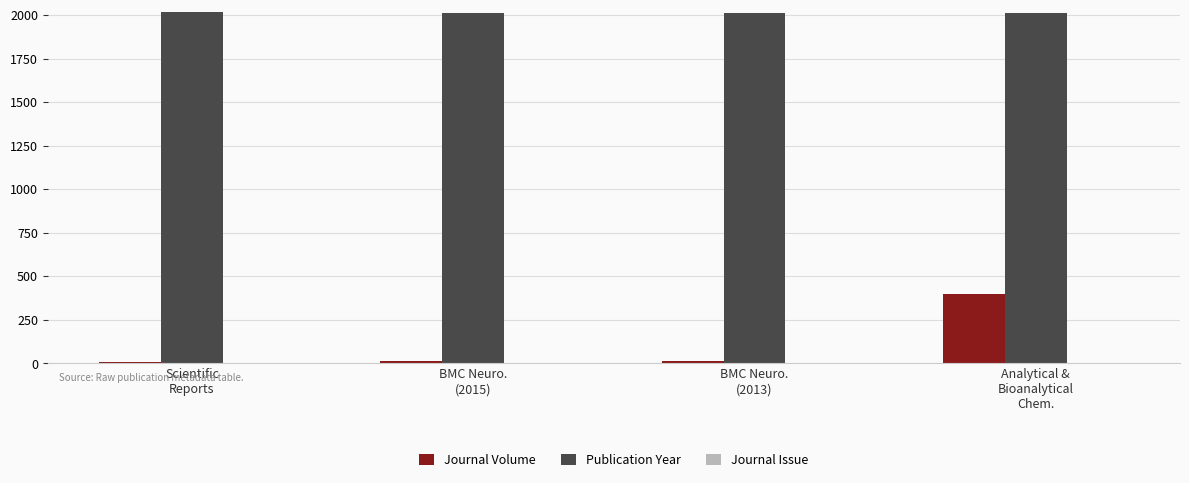

Count the number of categories in the chart.

4